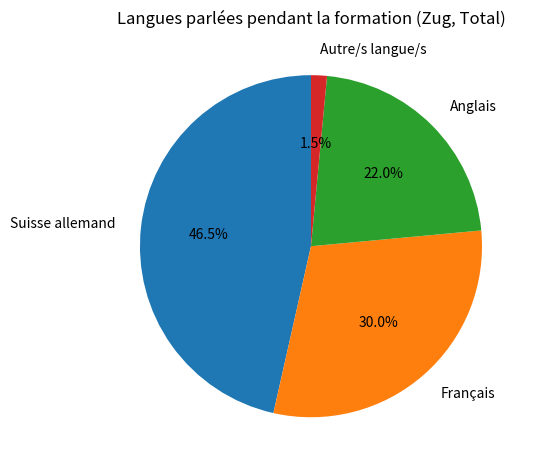

How many slices are in this pie chart?

4